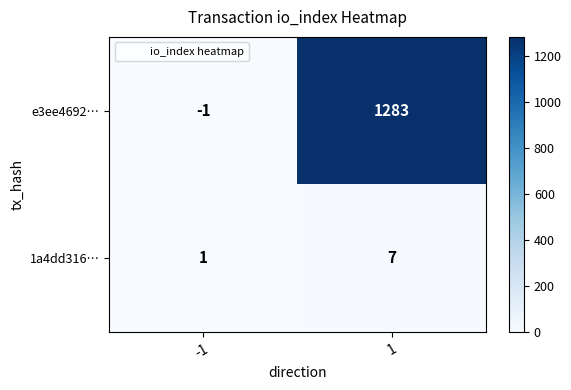

Reading left to right, what are all the values shown in this chart?

e3ee4692…: -1=-1	1=1283
1a4dd316…: -1=1	1=7